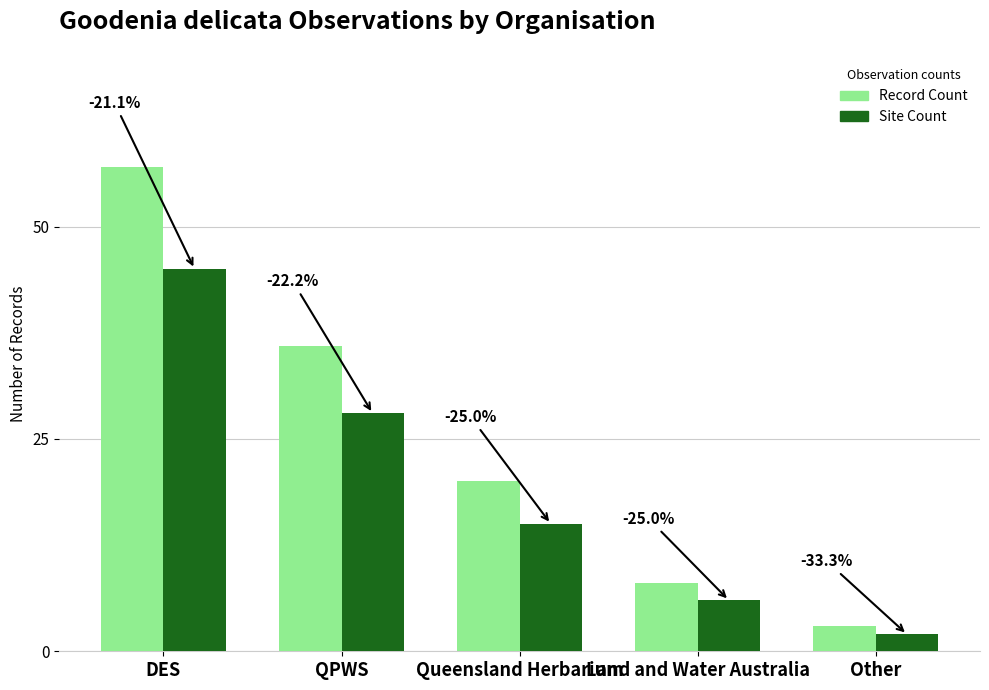

What are all the series names shown in the legend?

Record Count, Site Count